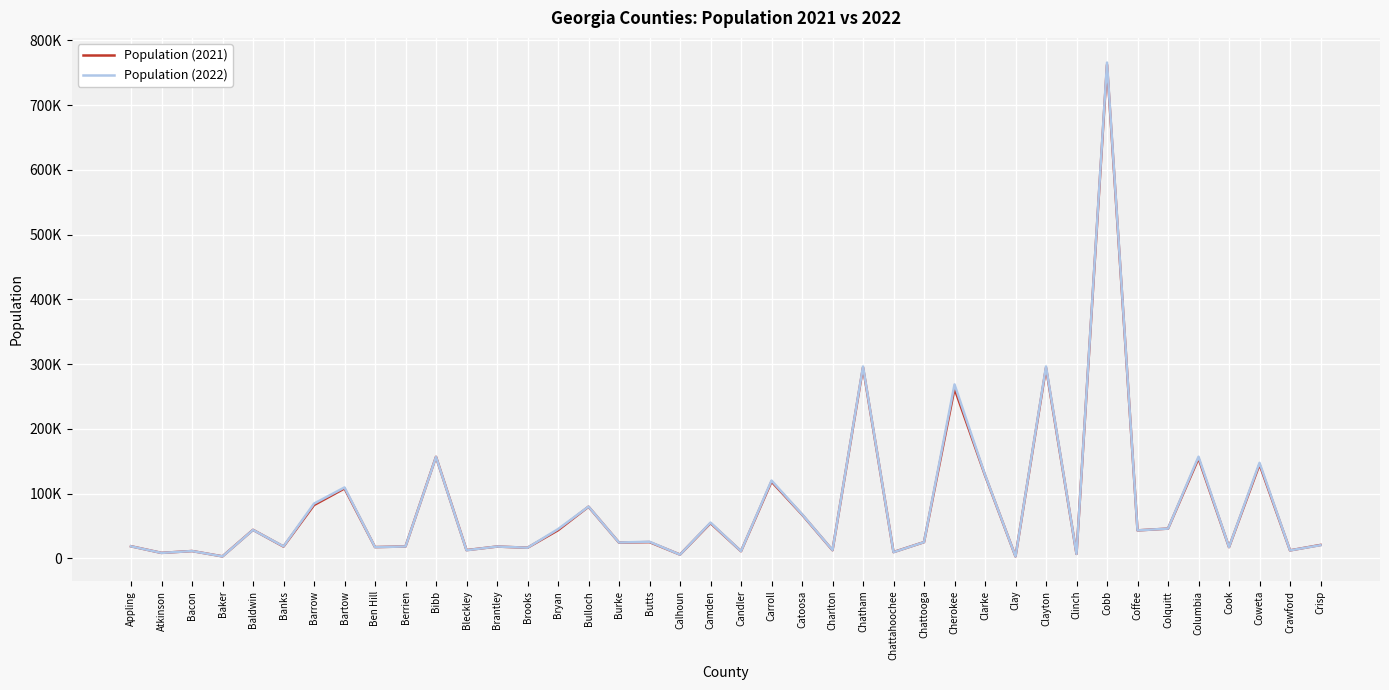

What are all the series names shown in the legend?

Population (2021), Population (2022)